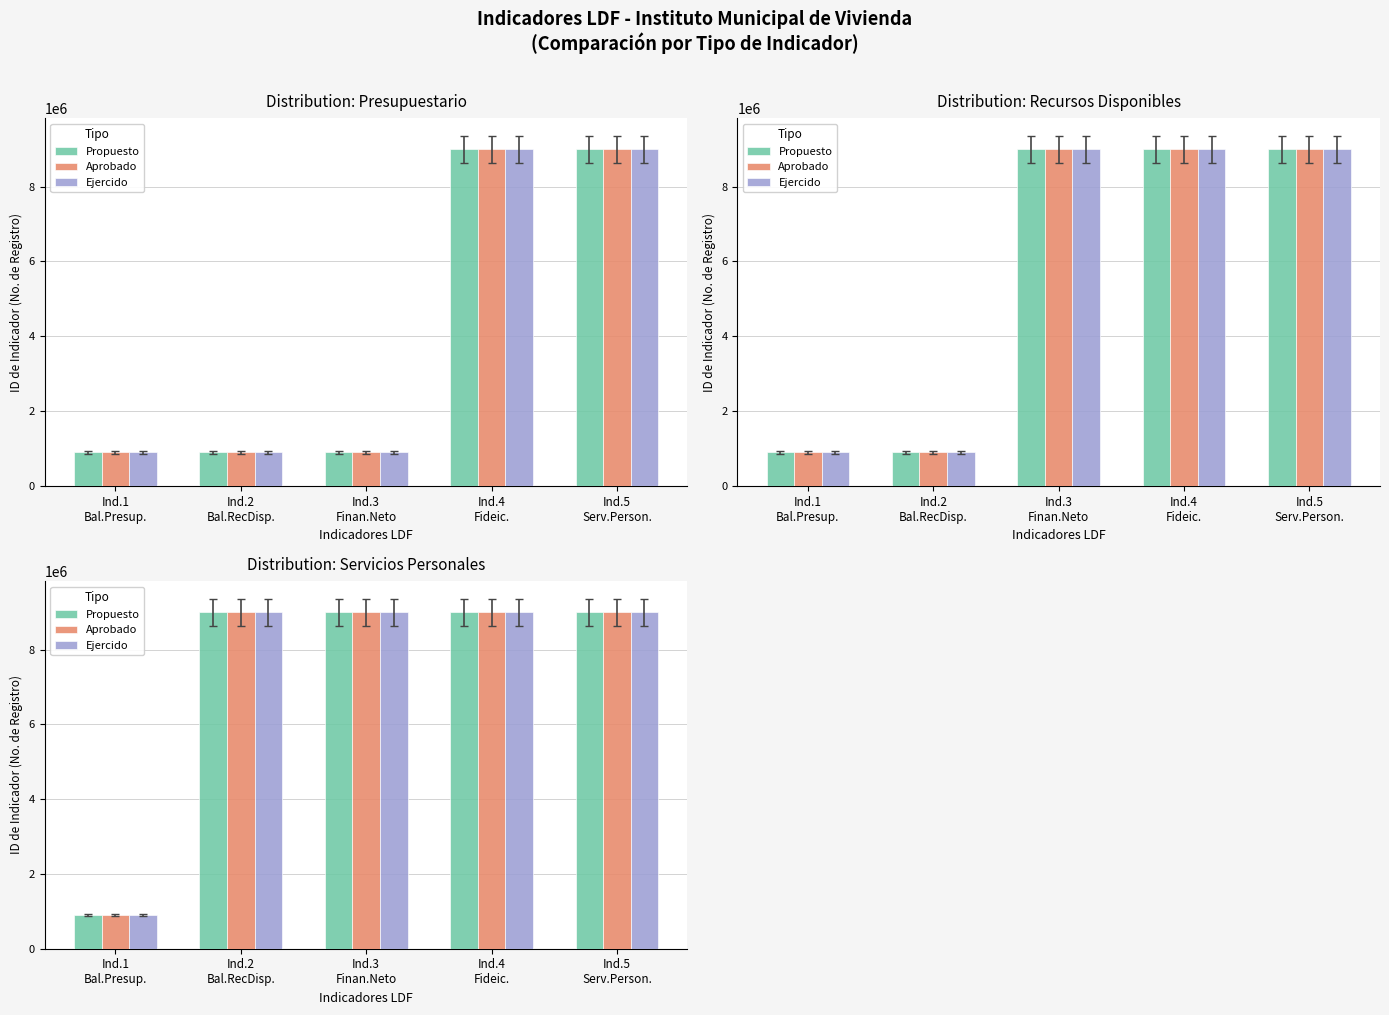

What is the minimum value for Aprobado?

900008